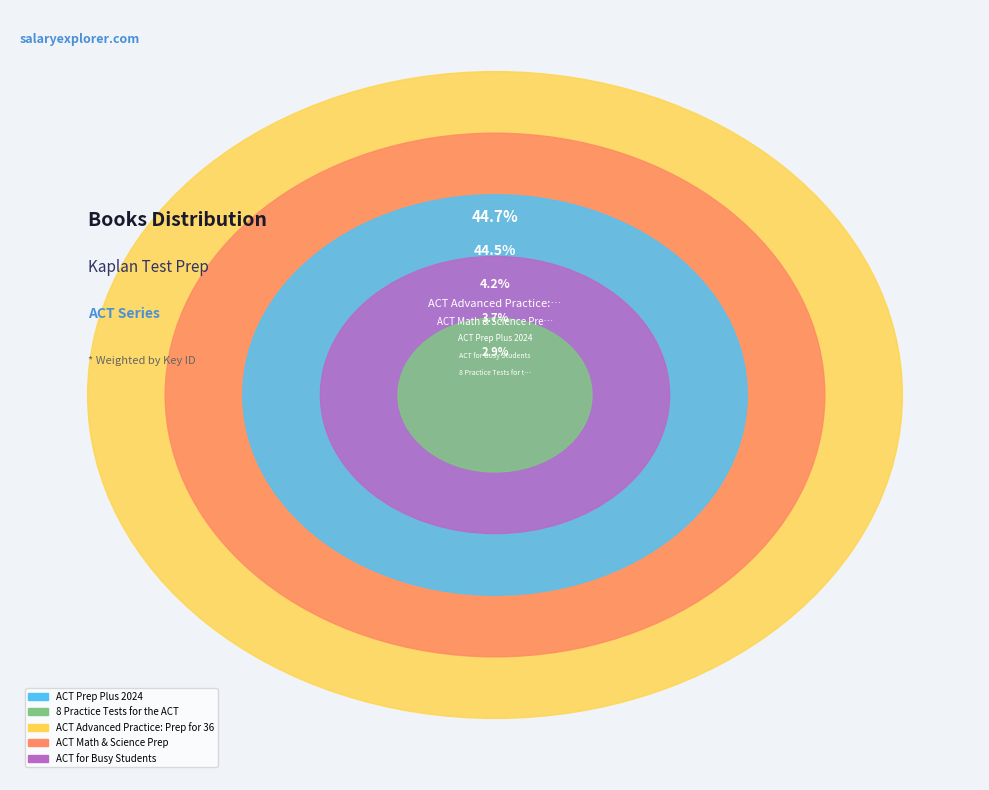

What percentage is the ACT Advanced Practice: Prep for 36 slice, to the nearest percent?

45%